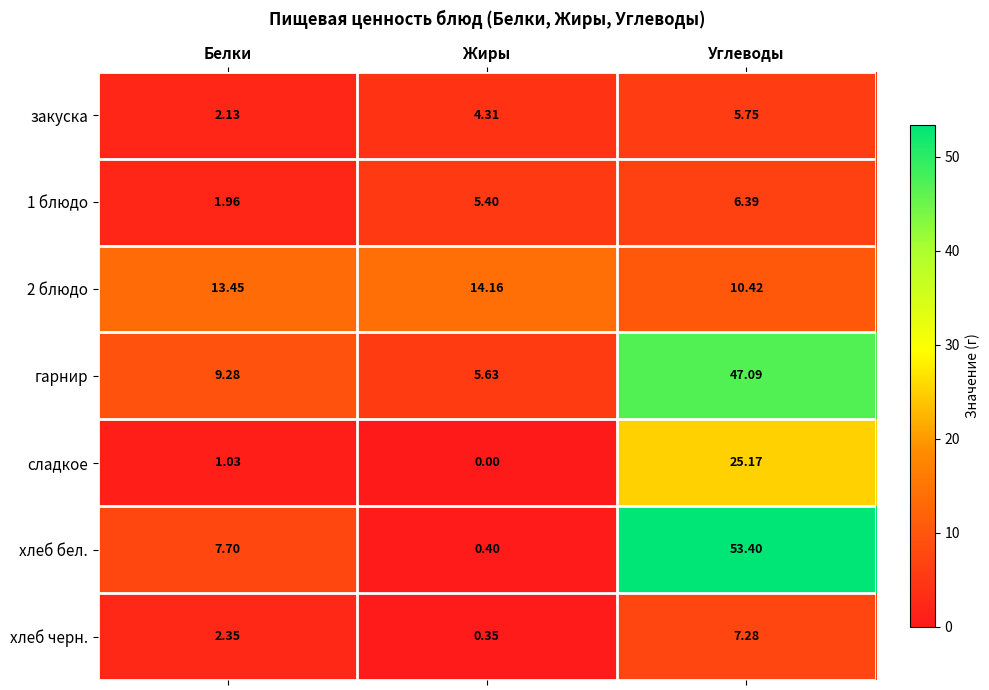

Where is гарнир nearest to the value 26?

Белки